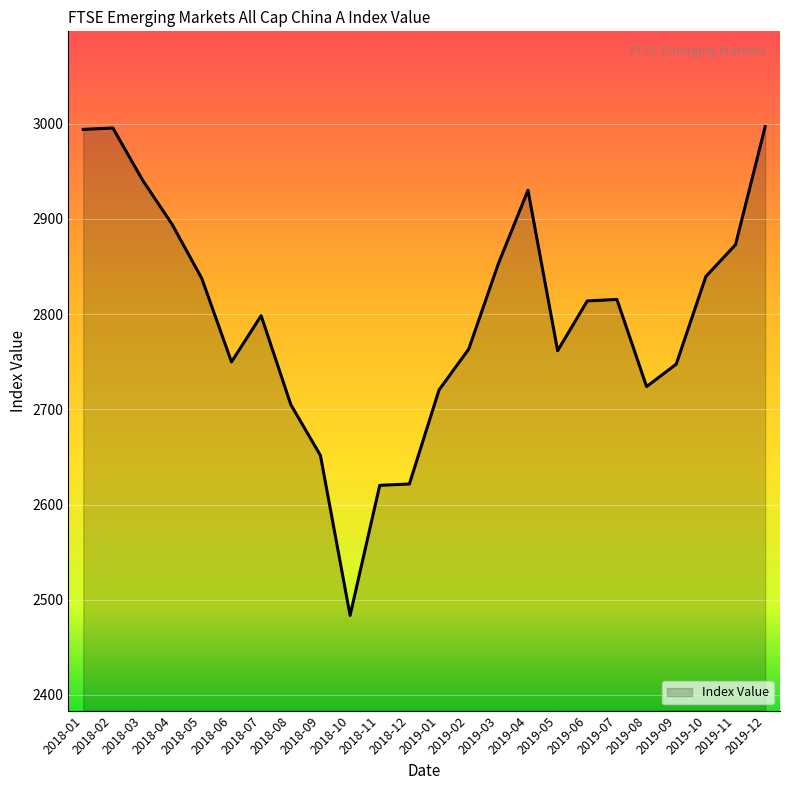

What is the difference between the values at 2019-12 and 2019-08?

273.2